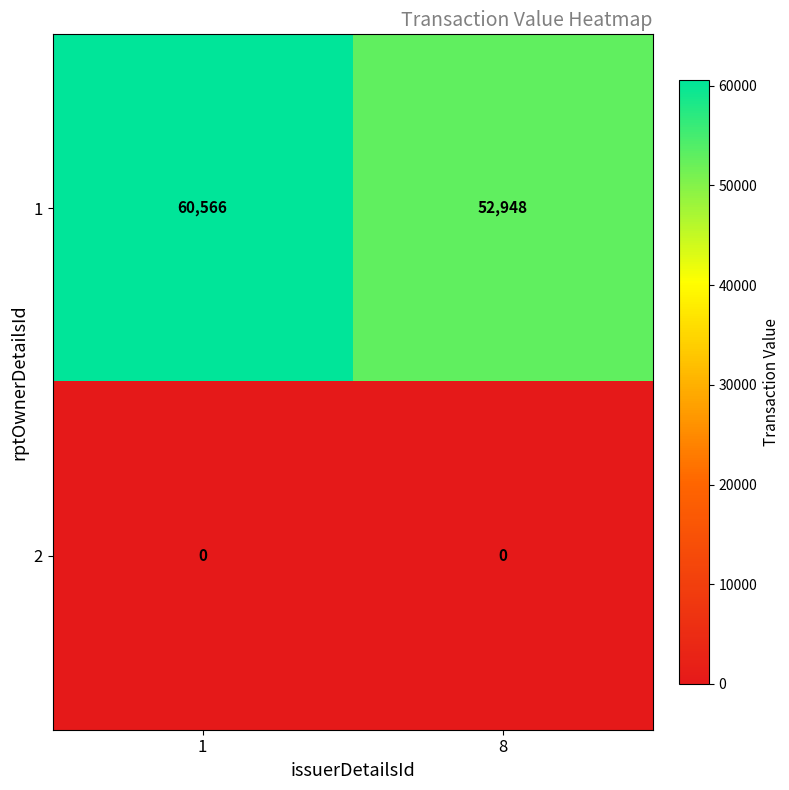

Rank the series by their average value, from lowest to highest.

2, 1